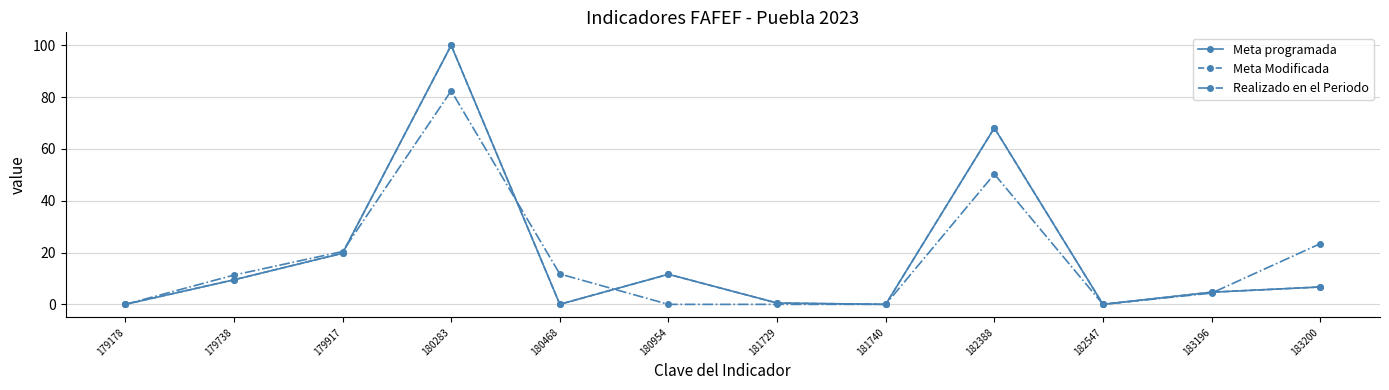

Reading right to left, what are all the values shown in this chart?

Meta programada: 183200=6.7	183196=4.7	182547=0.0	182388=68.1	181740=0.0	181729=0.5	180954=11.6	180468=0.0	180283=100.0	179917=19.7	179738=9.5	179178=0.0
Meta Modificada: 183200=6.7	183196=4.7	182547=0.0	182388=68.1	181740=0.0	181729=0.5	180954=11.6	180468=0.0	180283=100.0	179917=19.7	179738=9.5	179178=0.0
Realizado en el Periodo: 183200=23.4	183196=4.4	182547=0.0	182388=50.3	181740=0.0	181729=0.0	180954=0.0	180468=11.7	180283=82.4	179917=20.4	179738=11.3	179178=0.0